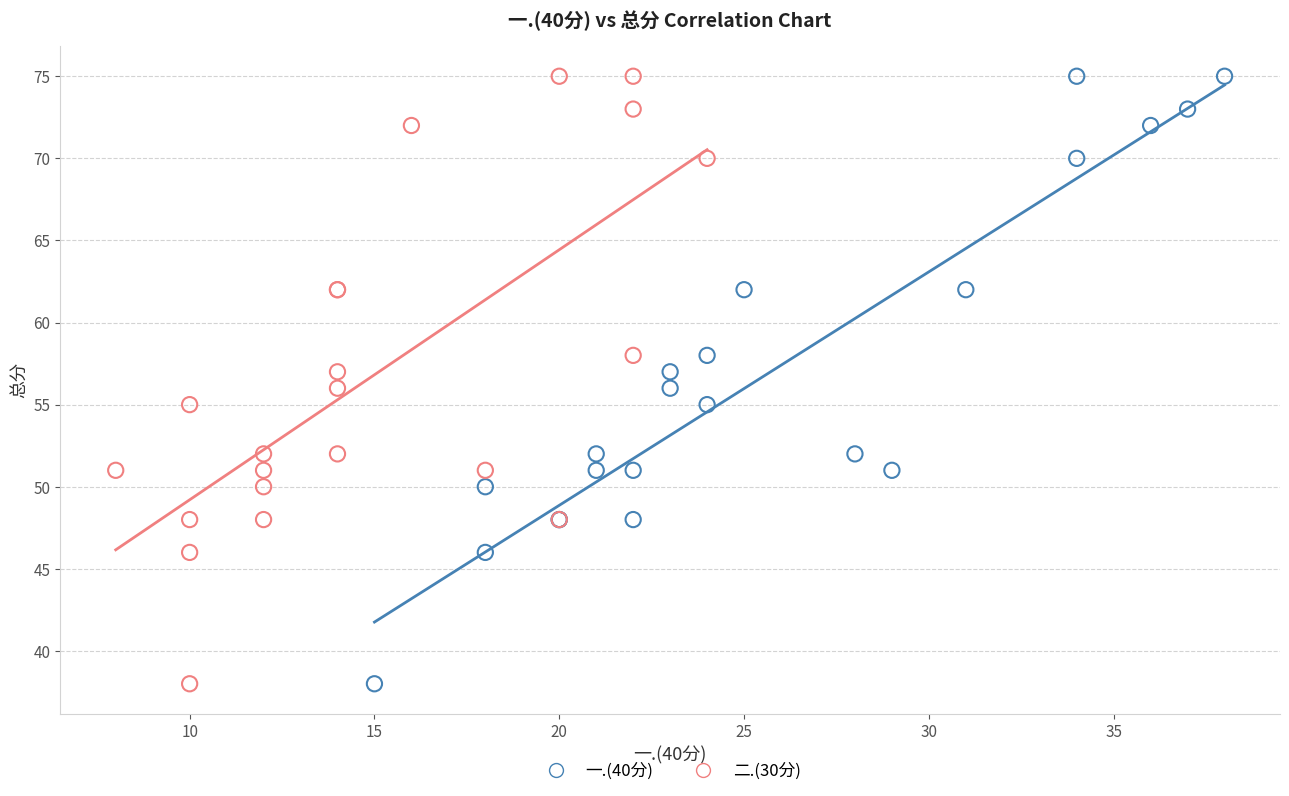

What are all the series names shown in the legend?

一.(40分), 二.(30分)